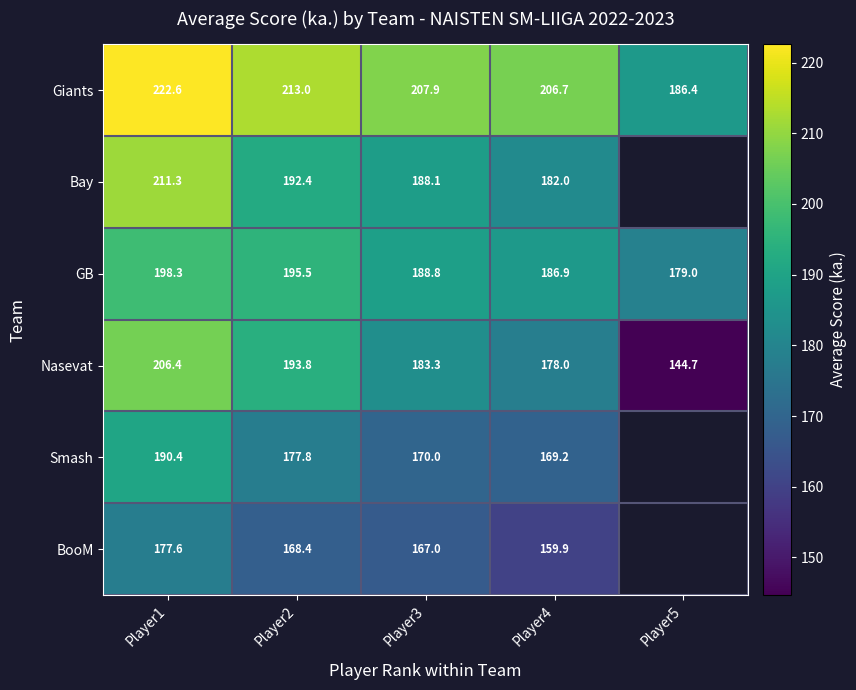

What is the total value across all series at Player3?

1105.1